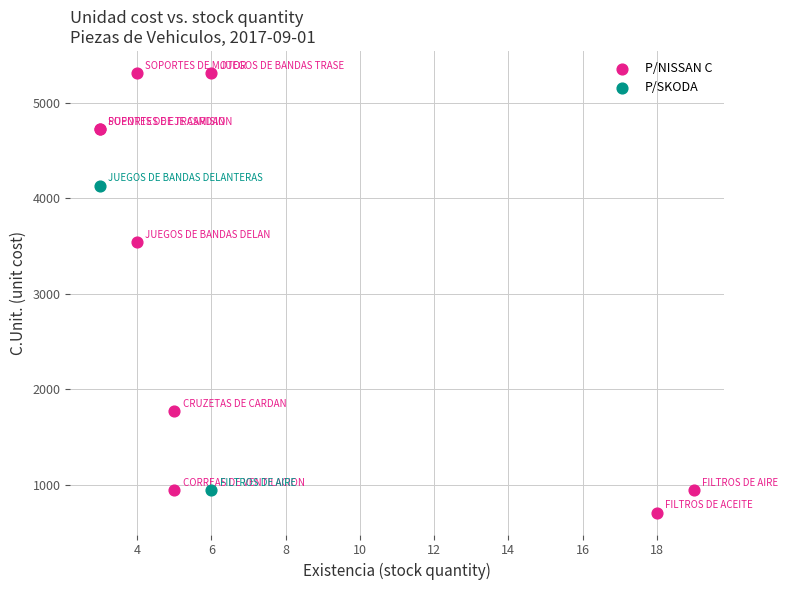

Which series reaches the minimum Y coordinate?

P/NISSAN C